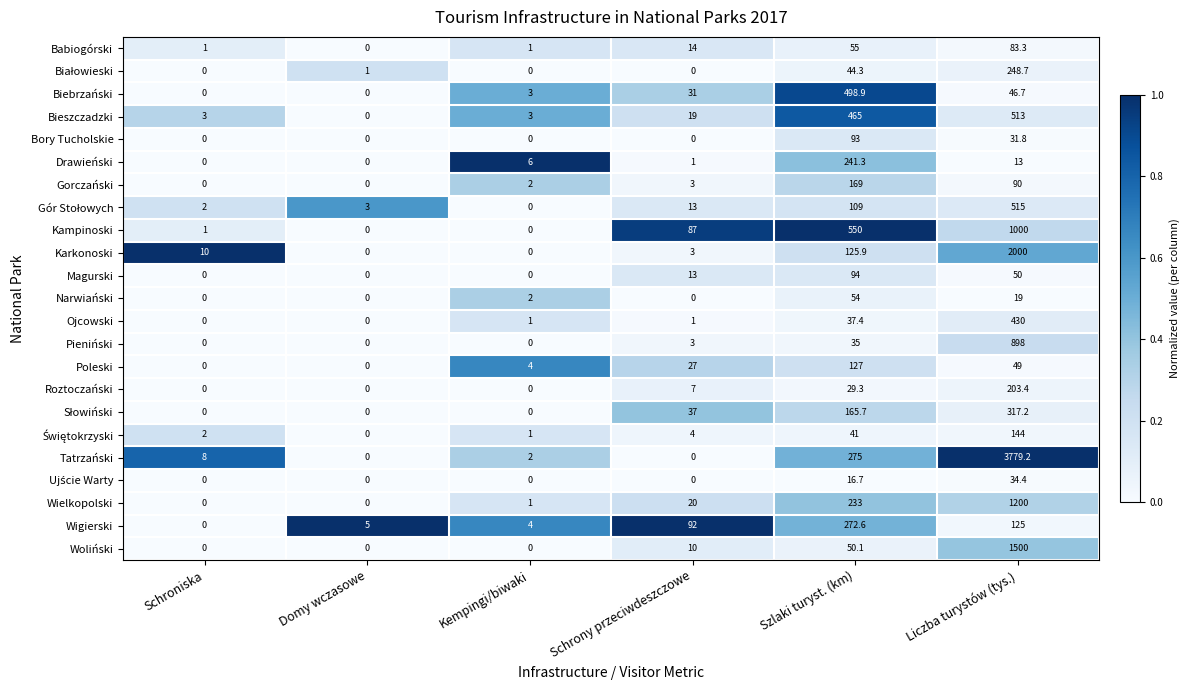

What is the sum of all Bieszczadzki values?

1003.0